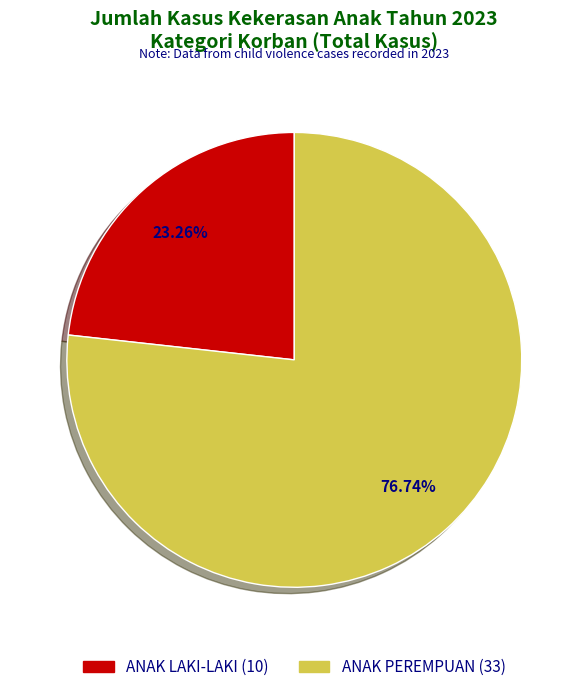

To the nearest percent, what is the difference between the ANAK LAKI-LAKI and ANAK PEREMPUAN slice percentages?

53%